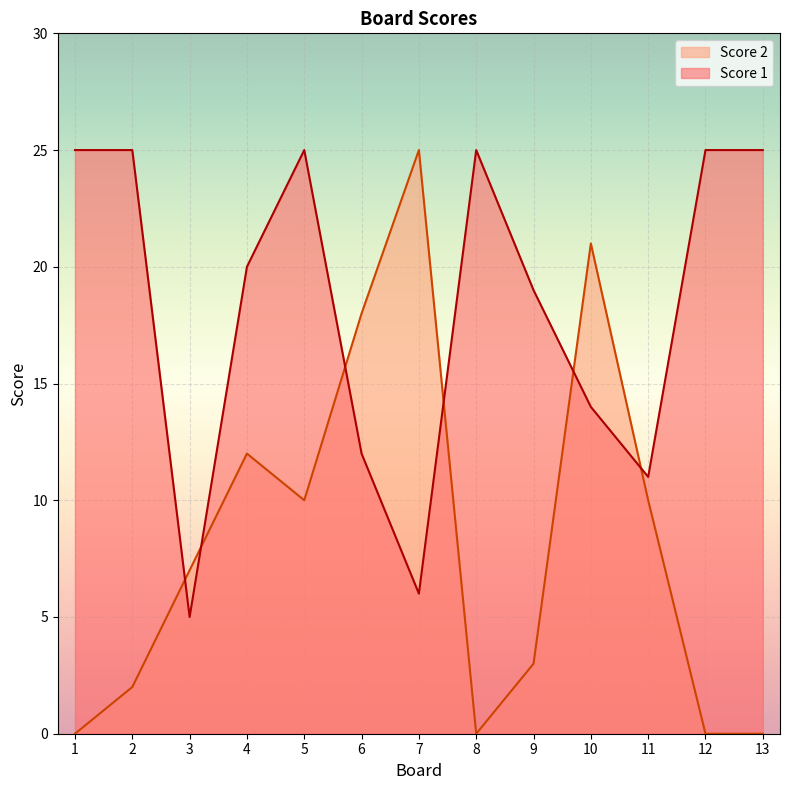

Between 8 and 1, which is larger?

8